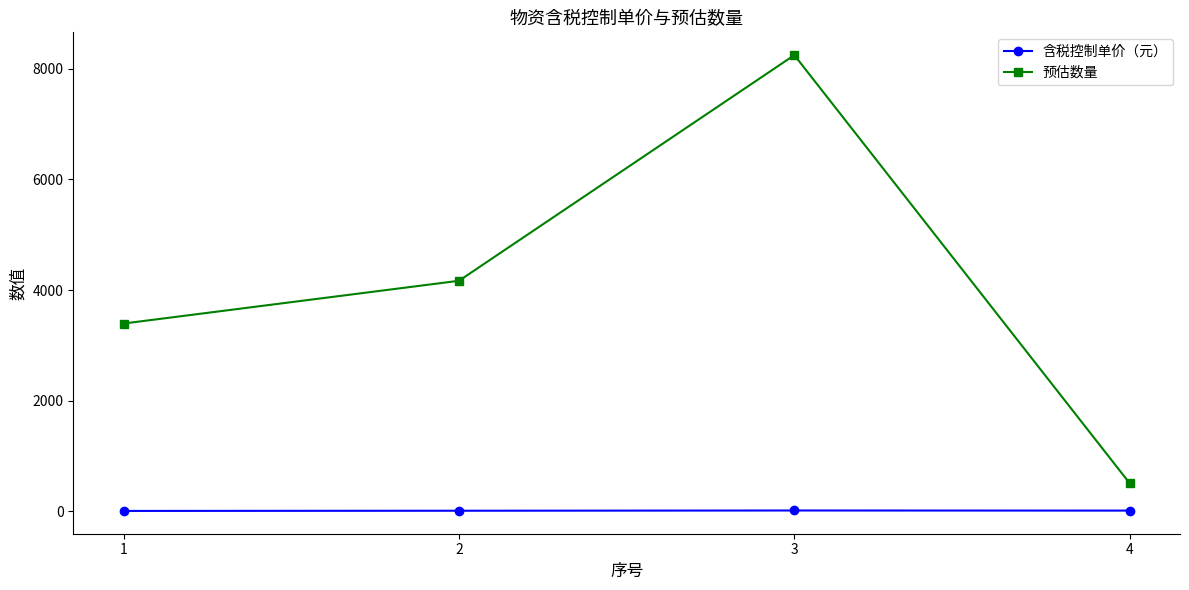

List the series in order of their overall mean, lowest first.

含税控制单价（元）, 预估数量